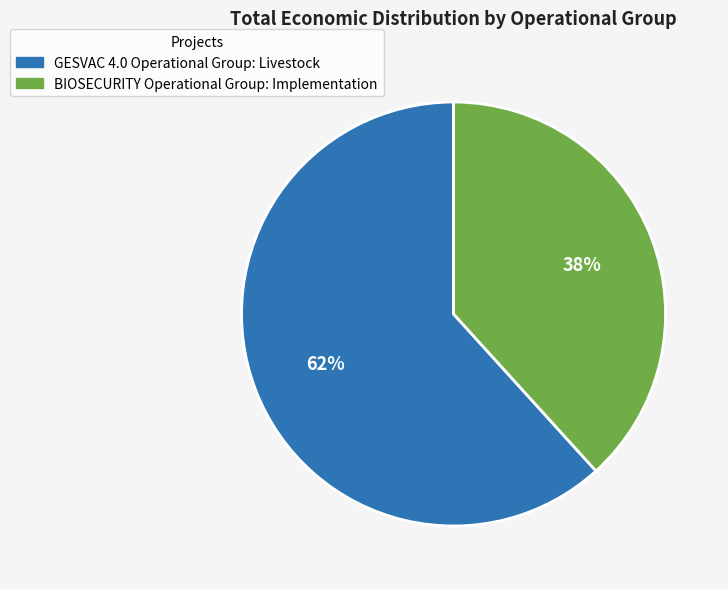

To the nearest percent, what percentage of the pie is GESVAC 4.0 Operational Group: Livestock?

62%